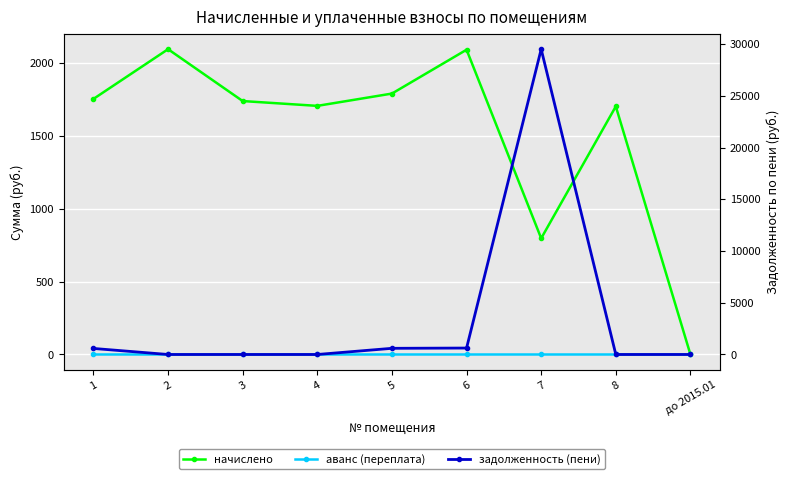

True or false: начислено has more than 2 interior local peaks.

True